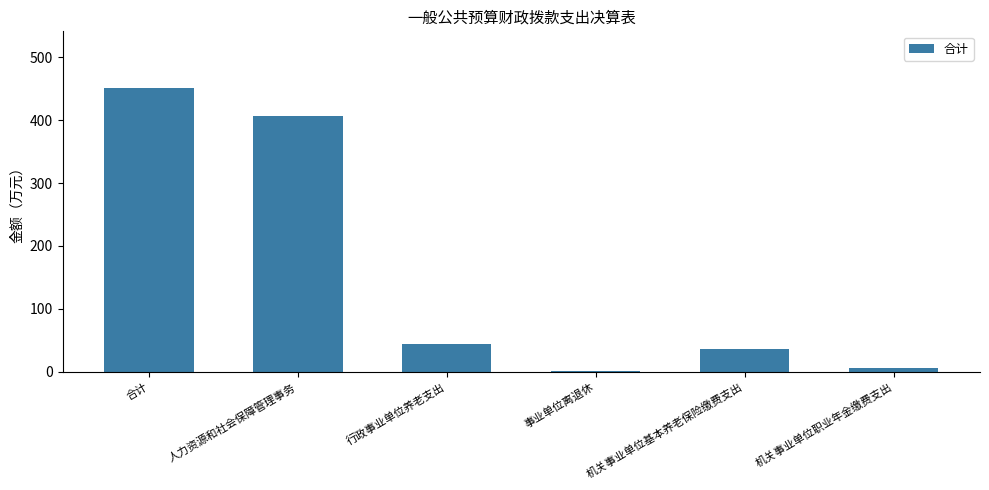

Reading right to left, list all the values displayed in this chart.

6.7	36.0	2.0	44.7	406.0	450.8